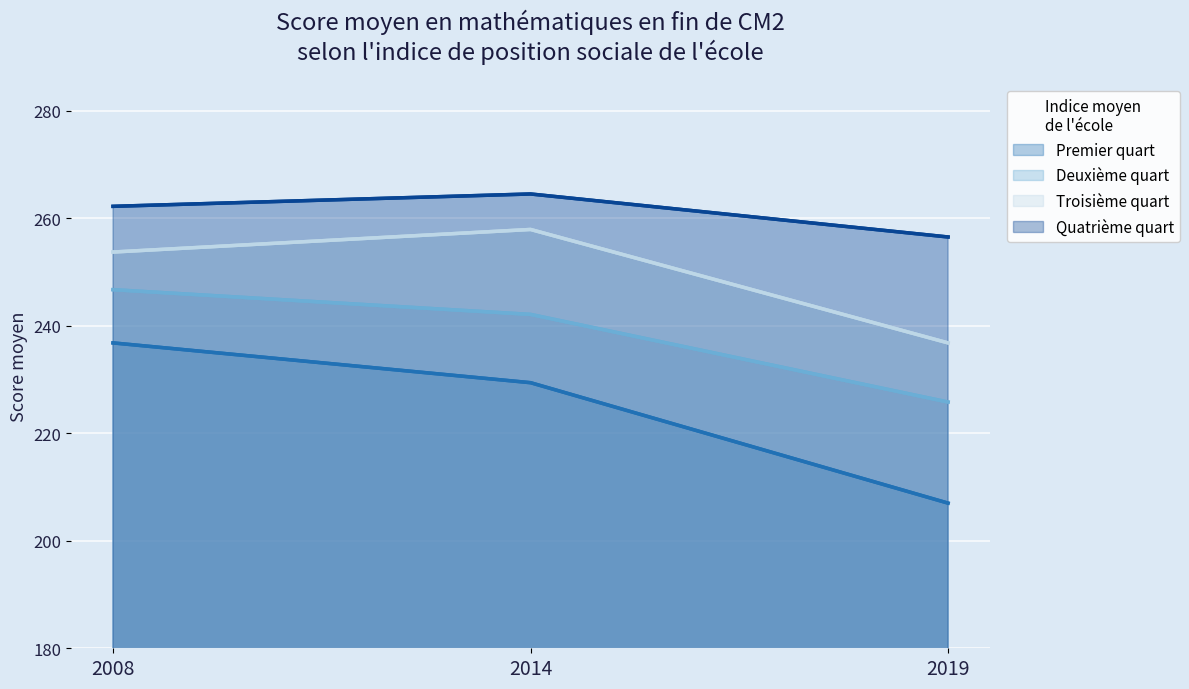

Rank the series by their maximum value, from lowest to highest.

Premier quart, Deuxième quart, Troisième quart, Quatrième quart